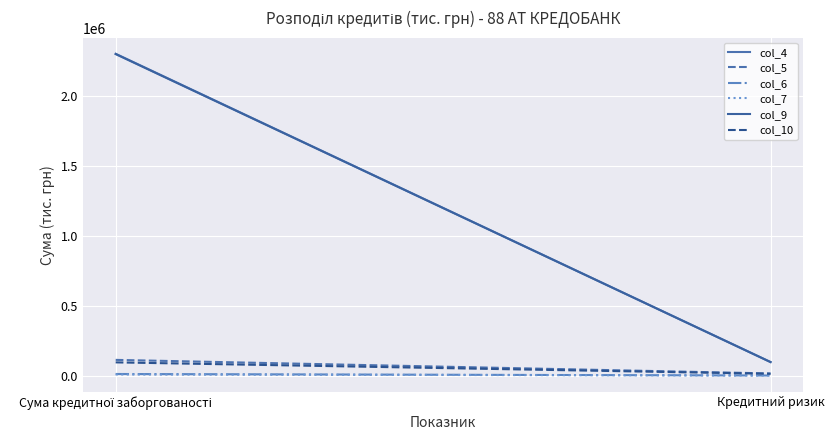

The col_4 series shows 855106.3 at Сума кредитної заборгованості. True or false?

False